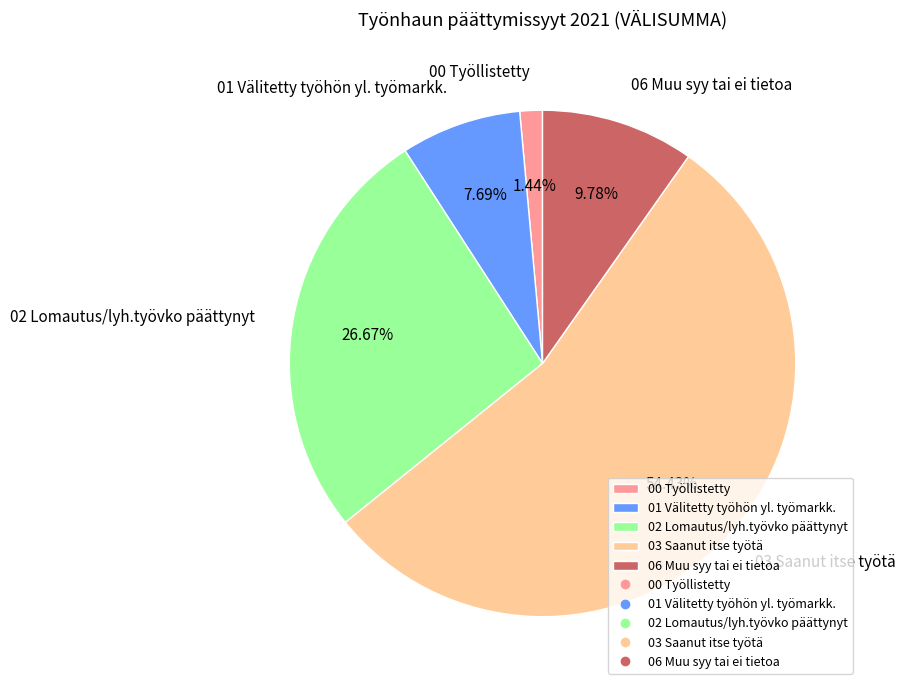

To the nearest percent, what is the combined percentage of 03 Saanut itse työtä and 06 Muu syy tai ei tietoa?

64%